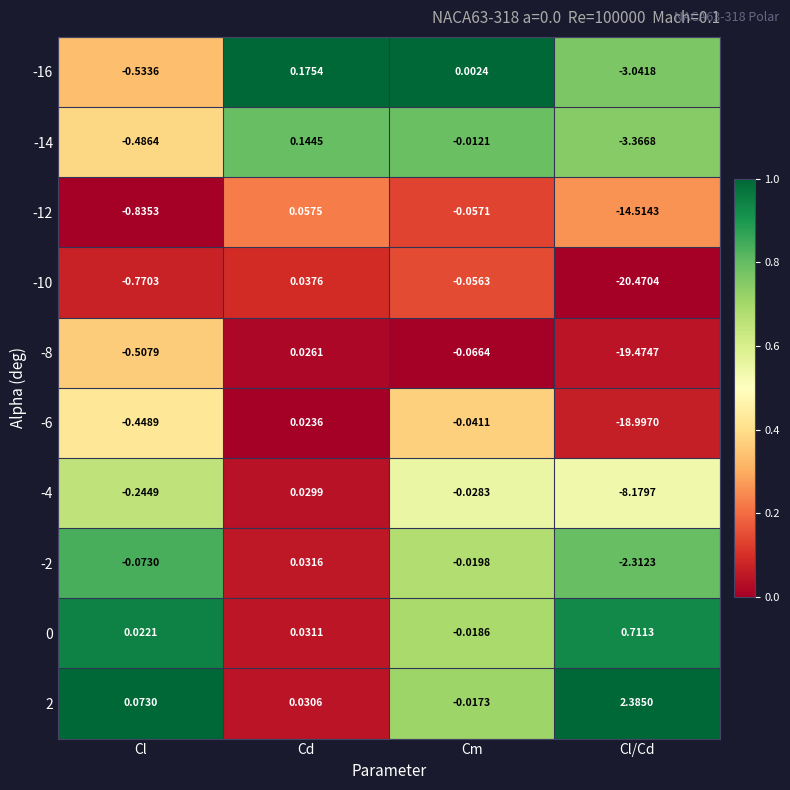

Where is -6 nearest to the value -9?

Cl